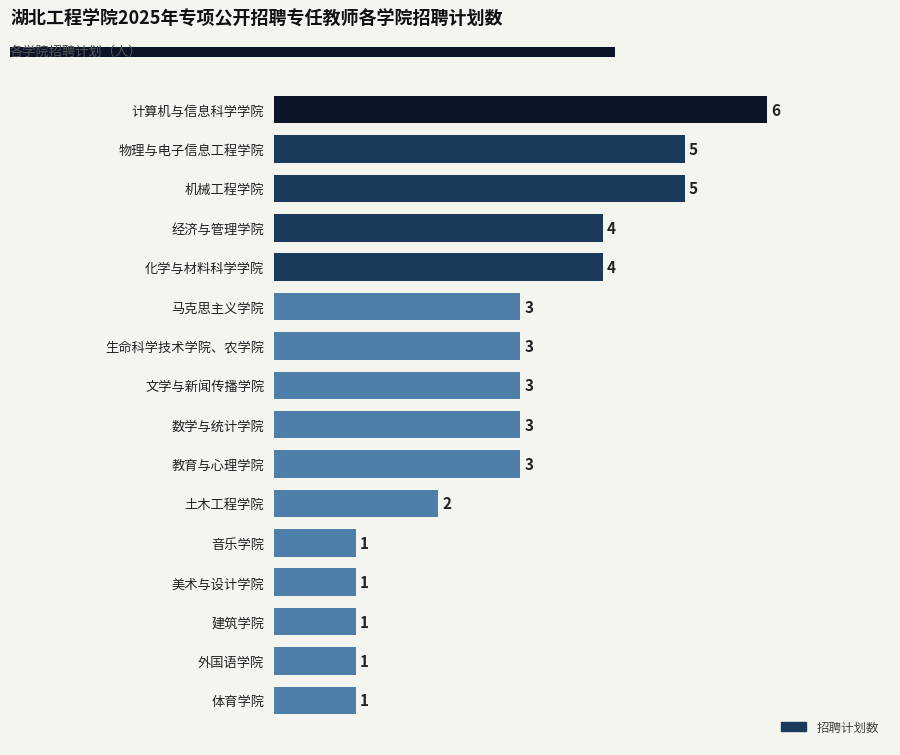

What is the difference between the maximum and minimum values?

5